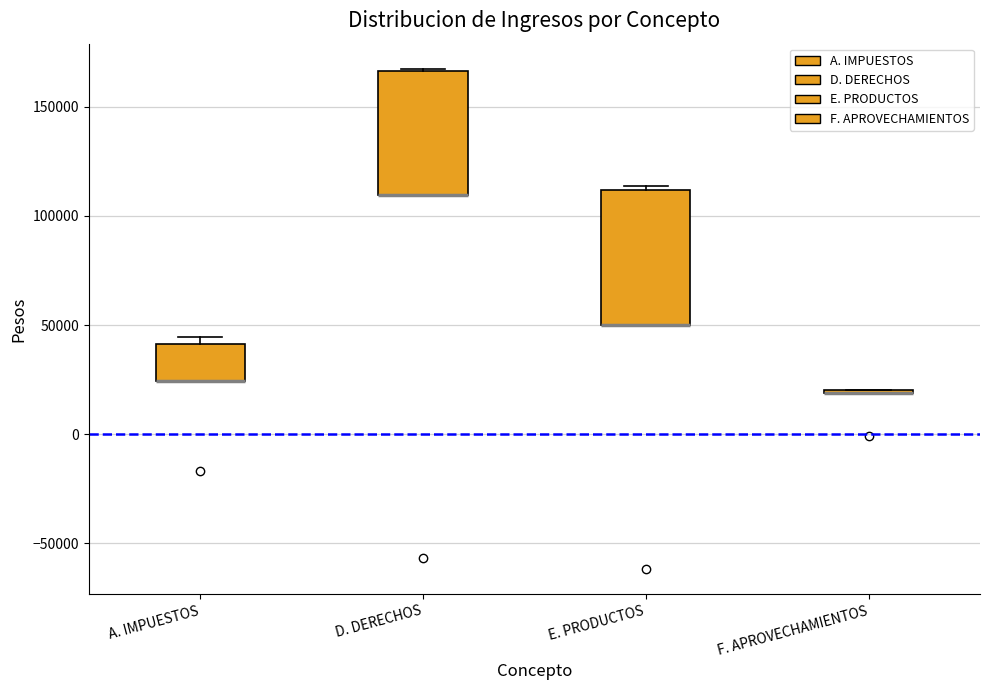

Where is the lower edge of the box for D. DERECHOS on the y-axis? The values are not printed on the chart, so give them approximately, as read against the axis.

110000